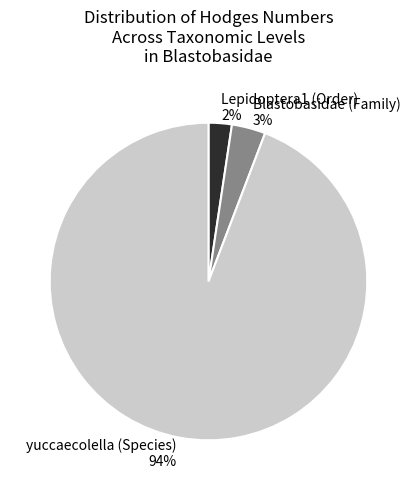

Which category has the biggest portion of the pie?

yuccaecolella (Species)